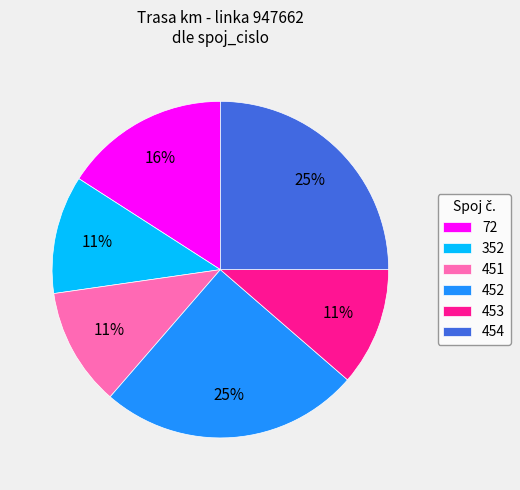

To the nearest percent, what is the difference between the largest and smallest slice percentages?

14%